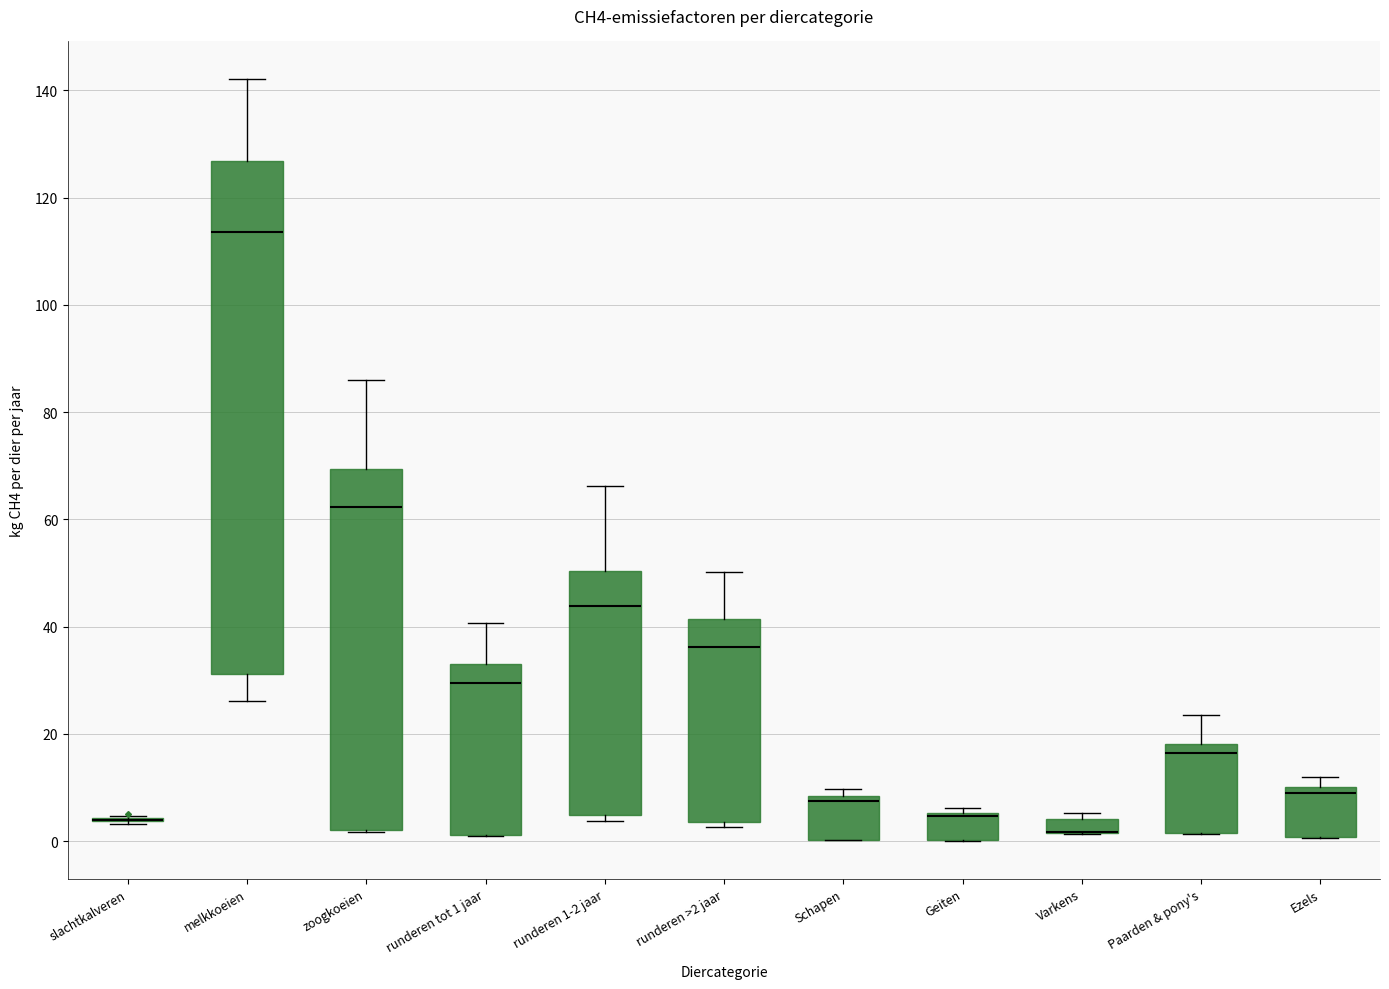

Comparing the boxes themselves (not the whiskers), which one is the tallest?

melkkoeien